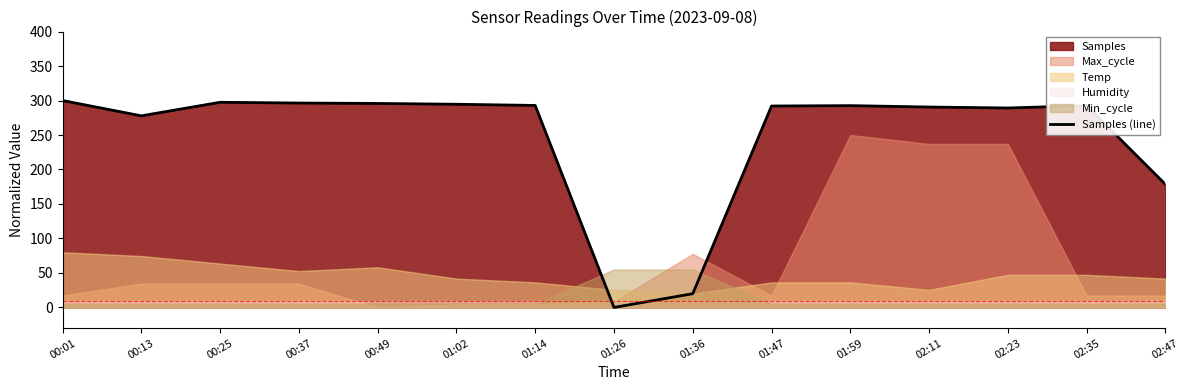

What is the approximate value at 02:35?

292.5